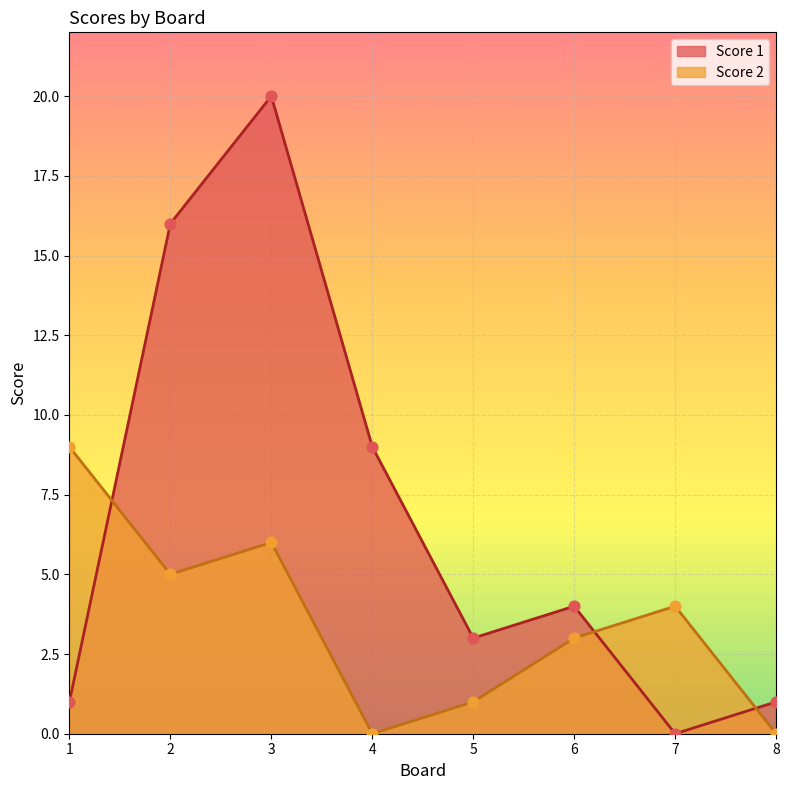

Which series has the largest total across all categories?

Score 1